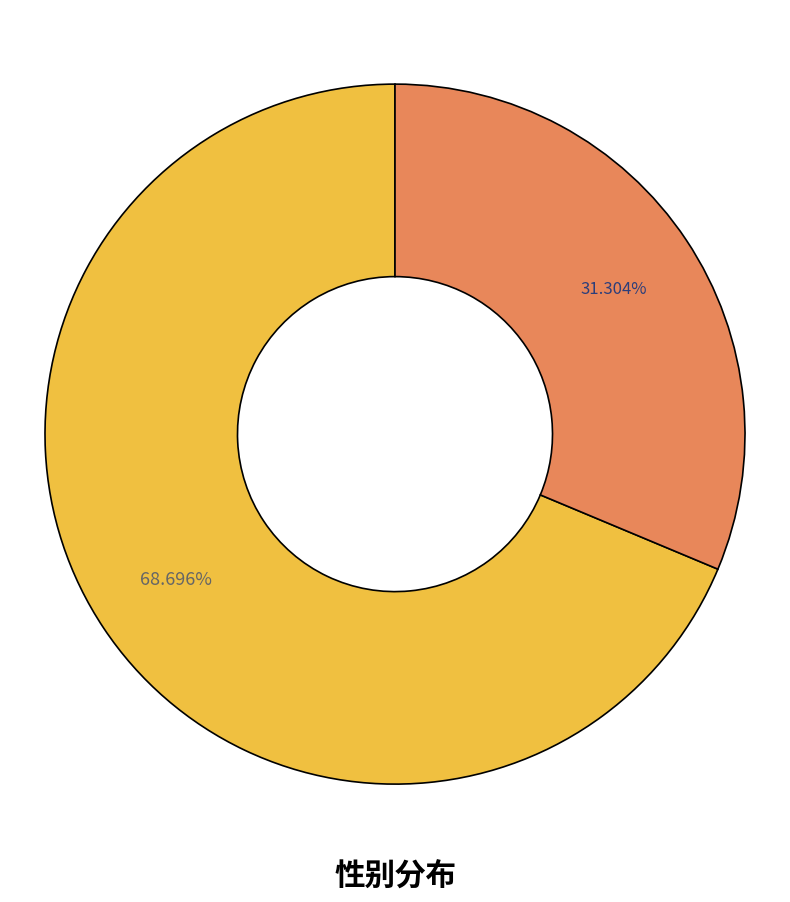

Is there any slice that represents more than half of the pie?

Yes